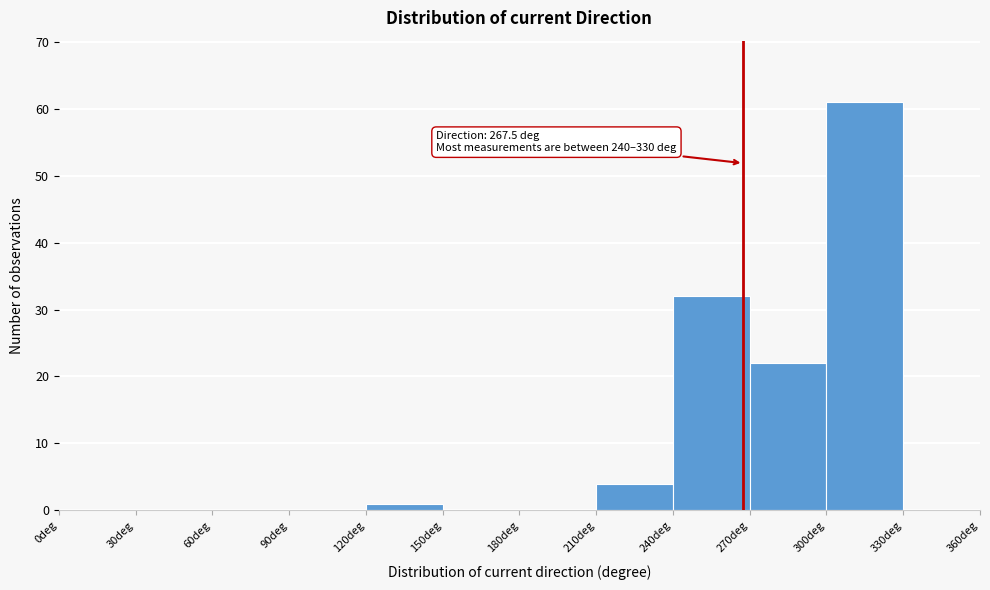

Which range on the x-axis has the tallest bar?

300 to 330